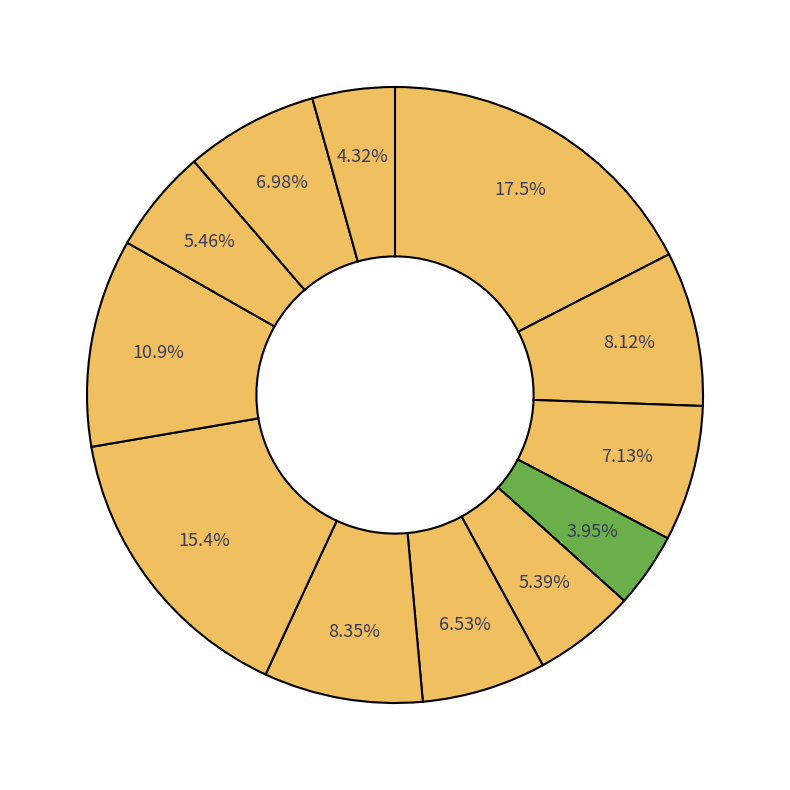

Which slice is the largest?

омлет натуральный